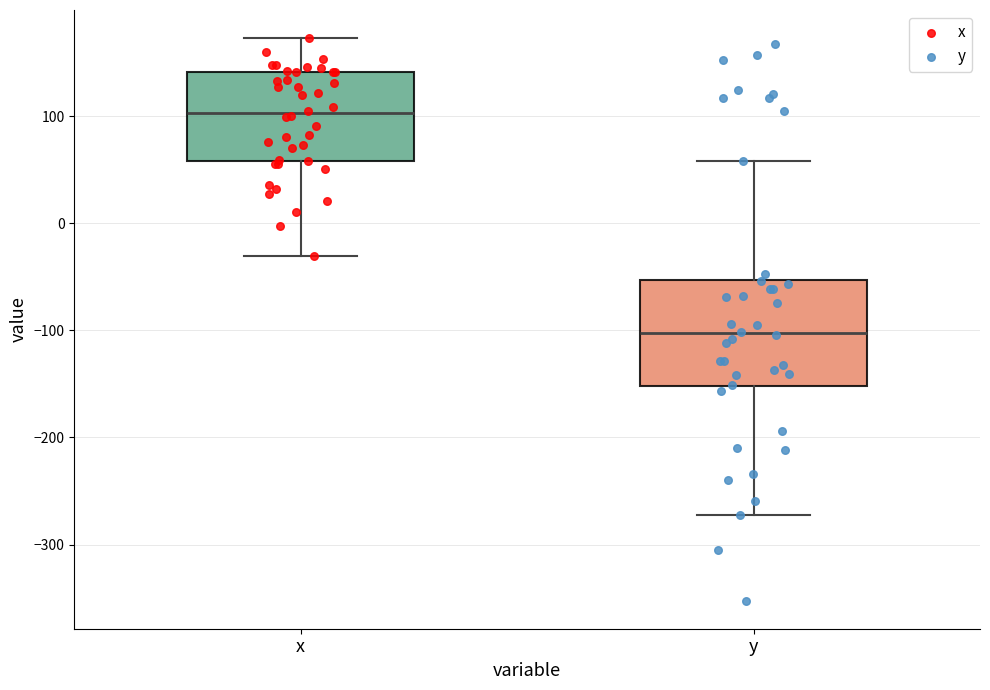

Reading left to right, transcribe this box plot: for each box, give where its median line is, the range the box spans, and where its two whiskers end, as read against the y-axis. The values are not printed on the chart, so give them approximately, as read against the axis.

x: median 100, box 60 to 140, whiskers -30 to 170
y: median -100, box -150 to -50, whiskers -270 to 60